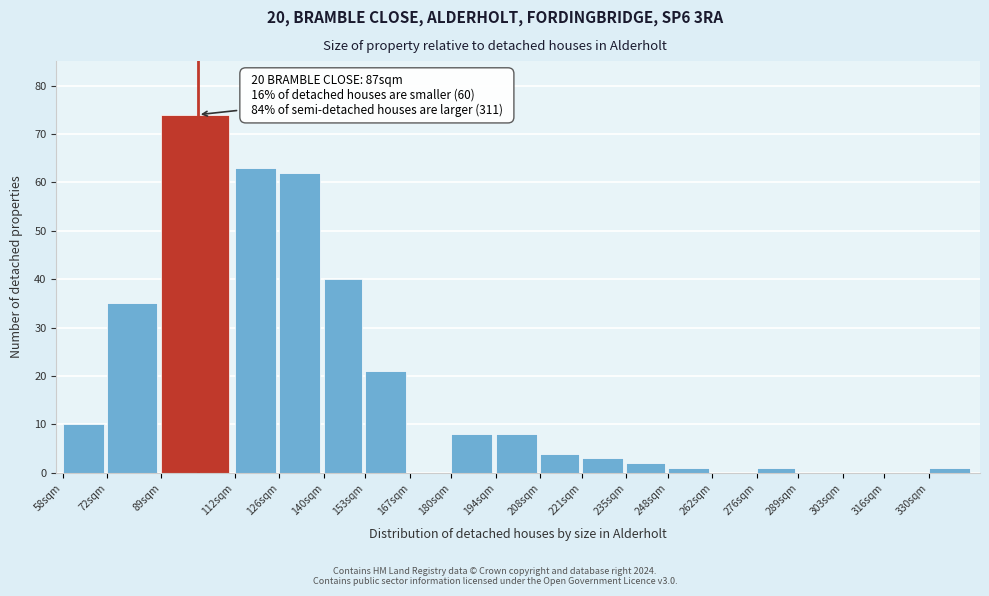

Reading left to right, what are all the values shown in this chart?

58sqm=10	72sqm=35	89sqm=74	112sqm=63	126sqm=62	140sqm=40	153sqm=21	167sqm=0	180sqm=8	194sqm=8	208sqm=4	221sqm=3	235sqm=2	248sqm=1	262sqm=0	276sqm=1	289sqm=0	303sqm=0	316sqm=0	330sqm=1